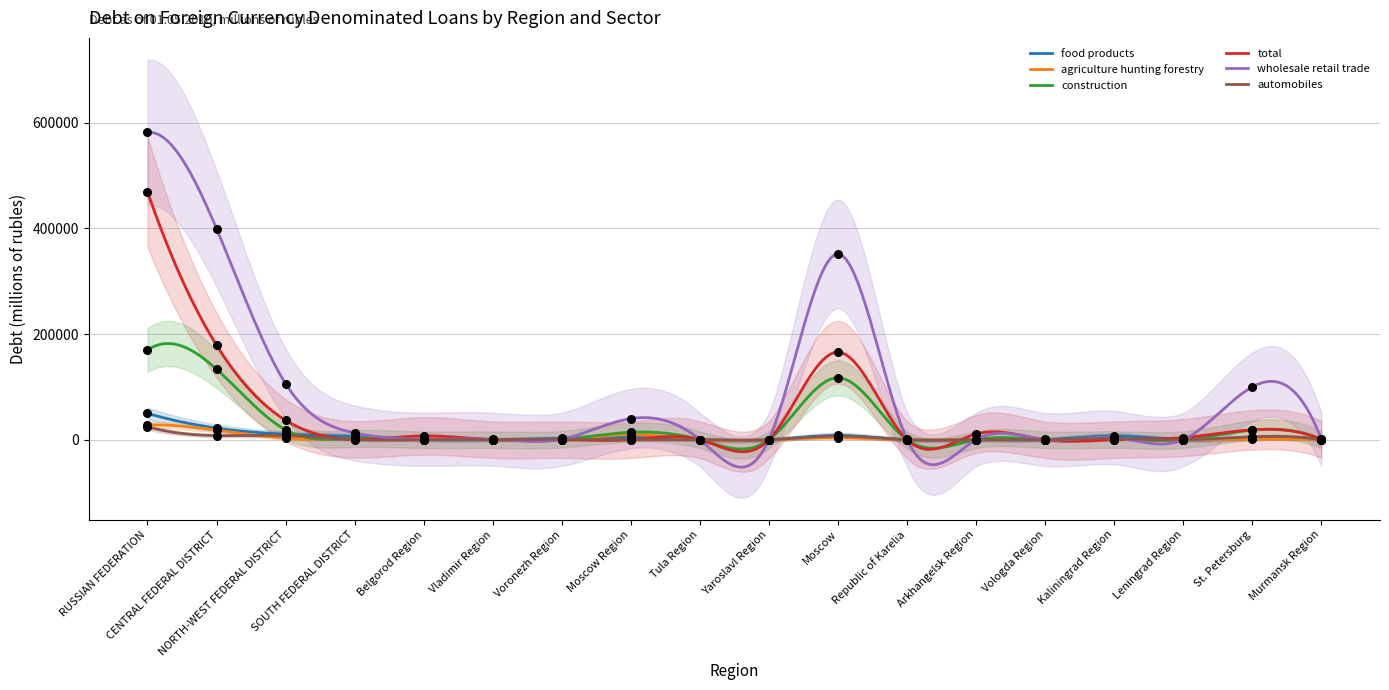

What are all the series names shown in the legend?

food products, agriculture hunting forestry, construction, total, wholesale retail trade, automobiles